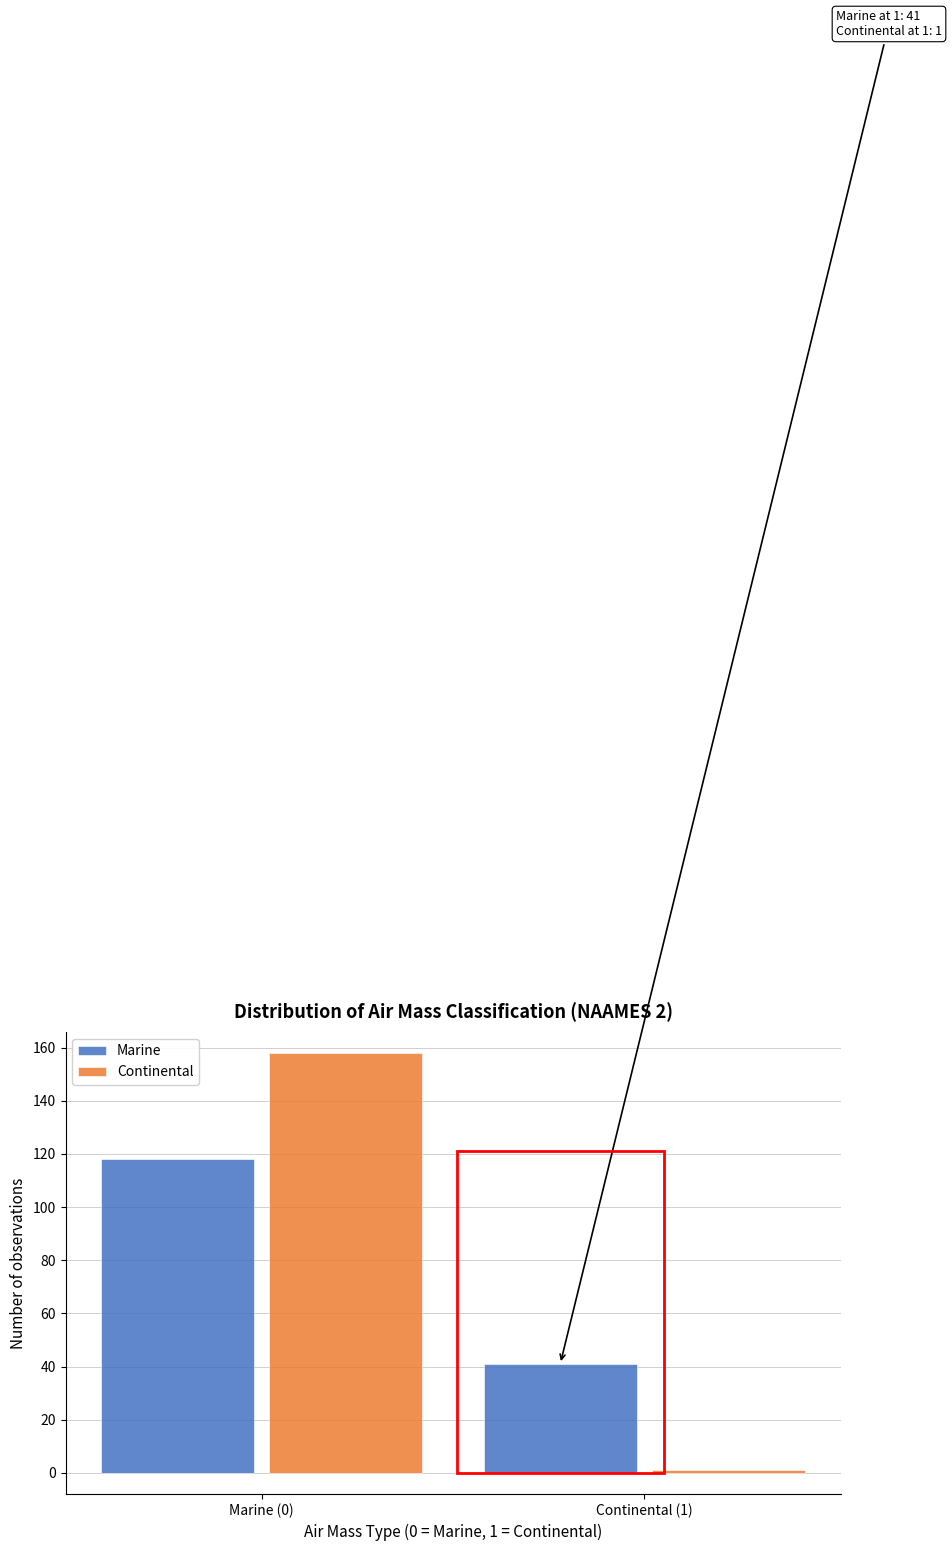

Reading left to right, list all the values displayed in this chart.

Marine: 118	41
Continental: 158	1